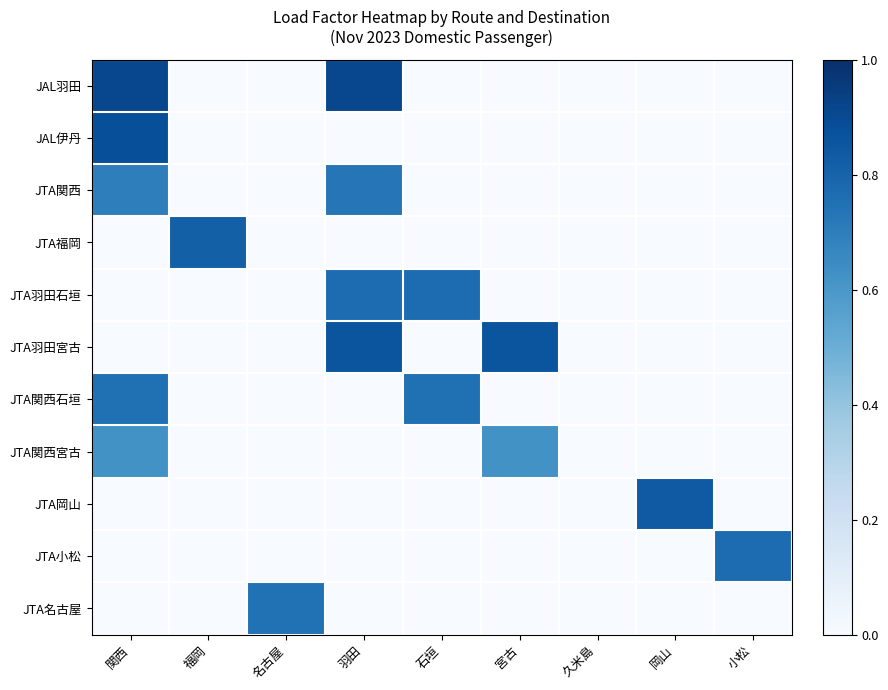

Reading left to right, list all the values displayed in this chart.

JAL羽田: 関西=0.9	福岡=0.0	名古屋=0.0	羽田=0.9	石垣=0.0	宮古=0.0	久米島=0.0	岡山=0.0	小松=0.0
JAL伊丹: 関西=0.9	福岡=0.0	名古屋=0.0	羽田=0.0	石垣=0.0	宮古=0.0	久米島=0.0	岡山=0.0	小松=0.0
JTA関西: 関西=0.7	福岡=0.0	名古屋=0.0	羽田=0.7	石垣=0.0	宮古=0.0	久米島=0.0	岡山=0.0	小松=0.0
JTA福岡: 関西=0.0	福岡=0.8	名古屋=0.0	羽田=0.0	石垣=0.0	宮古=0.0	久米島=0.0	岡山=0.0	小松=0.0
JTA羽田石垣: 関西=0.0	福岡=0.0	名古屋=0.0	羽田=0.8	石垣=0.8	宮古=0.0	久米島=0.0	岡山=0.0	小松=0.0
JTA羽田宮古: 関西=0.0	福岡=0.0	名古屋=0.0	羽田=0.9	石垣=0.0	宮古=0.9	久米島=0.0	岡山=0.0	小松=0.0
JTA関西石垣: 関西=0.8	福岡=0.0	名古屋=0.0	羽田=0.0	石垣=0.8	宮古=0.0	久米島=0.0	岡山=0.0	小松=0.0
JTA関西宮古: 関西=0.6	福岡=0.0	名古屋=0.0	羽田=0.0	石垣=0.0	宮古=0.6	久米島=0.0	岡山=0.0	小松=0.0
JTA岡山: 関西=0.0	福岡=0.0	名古屋=0.0	羽田=0.0	石垣=0.0	宮古=0.0	久米島=0.0	岡山=0.8	小松=0.0
JTA小松: 関西=0.0	福岡=0.0	名古屋=0.0	羽田=0.0	石垣=0.0	宮古=0.0	久米島=0.0	岡山=0.0	小松=0.8
JTA名古屋: 関西=0.0	福岡=0.0	名古屋=0.7	羽田=0.0	石垣=0.0	宮古=0.0	久米島=0.0	岡山=0.0	小松=0.0